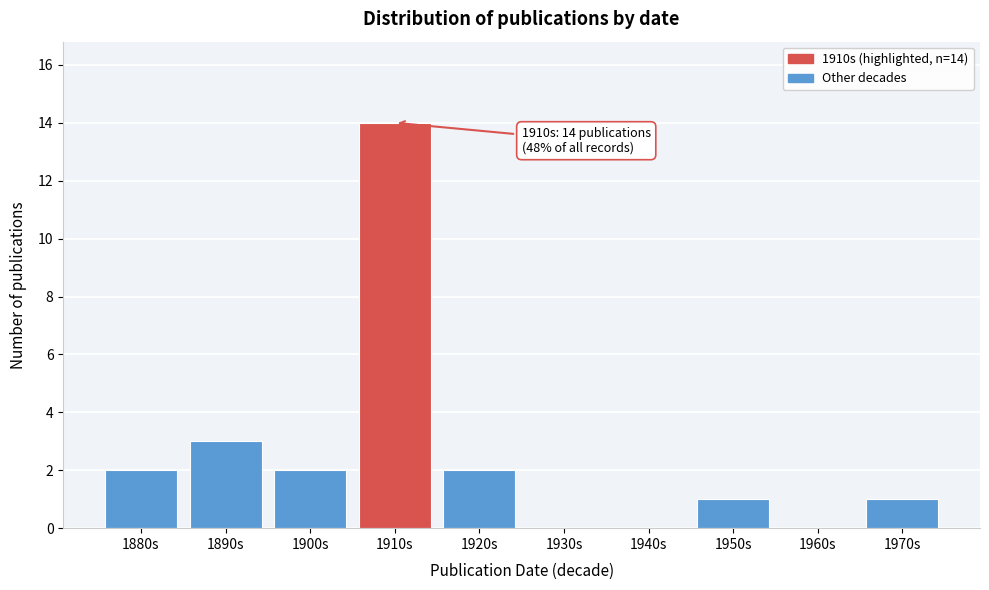

Reading right to left, list all the values displayed in this chart.

1970s=1	1960s=0	1950s=1	1940s=0	1930s=0	1920s=2	1910s=14	1900s=2	1890s=3	1880s=2